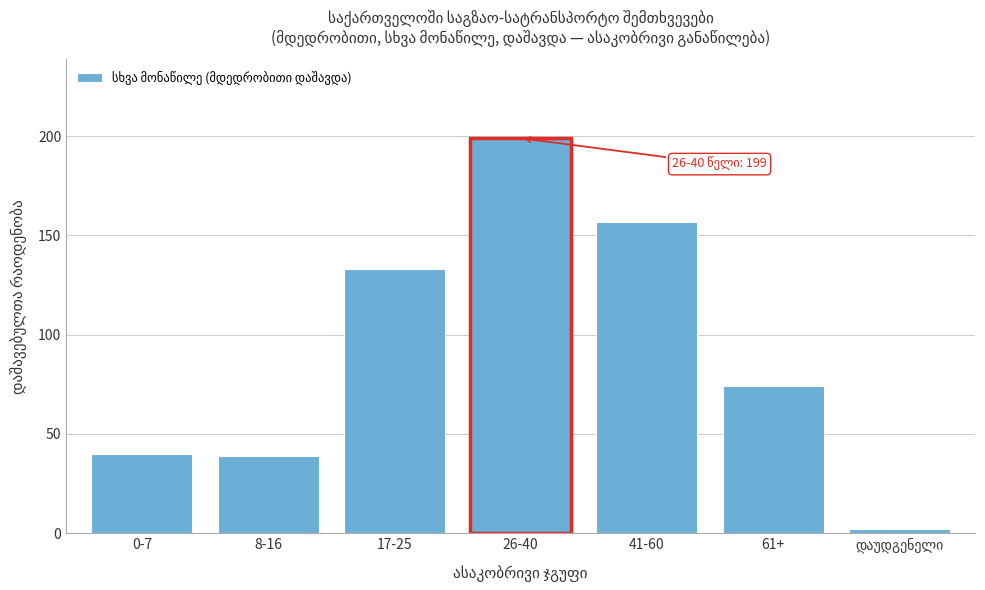

Reading left to right, transcribe all the data shown in this chart.

40	39	133	199	157	74	2